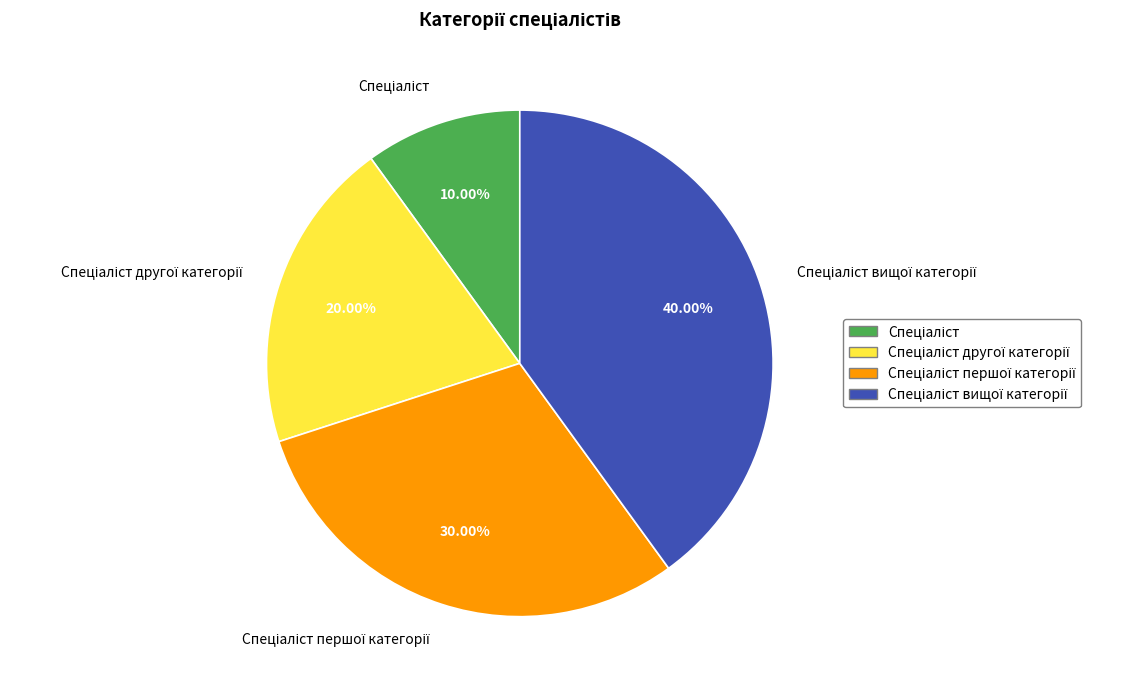

Does any single category account for the majority?

No